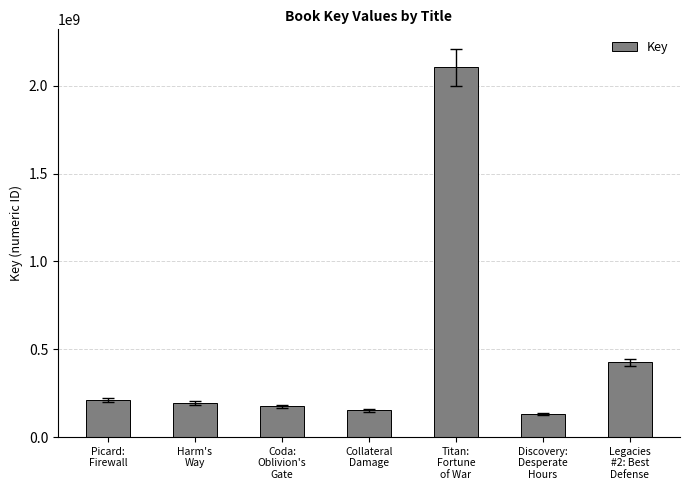

Does the chart contain stacked bars?

No